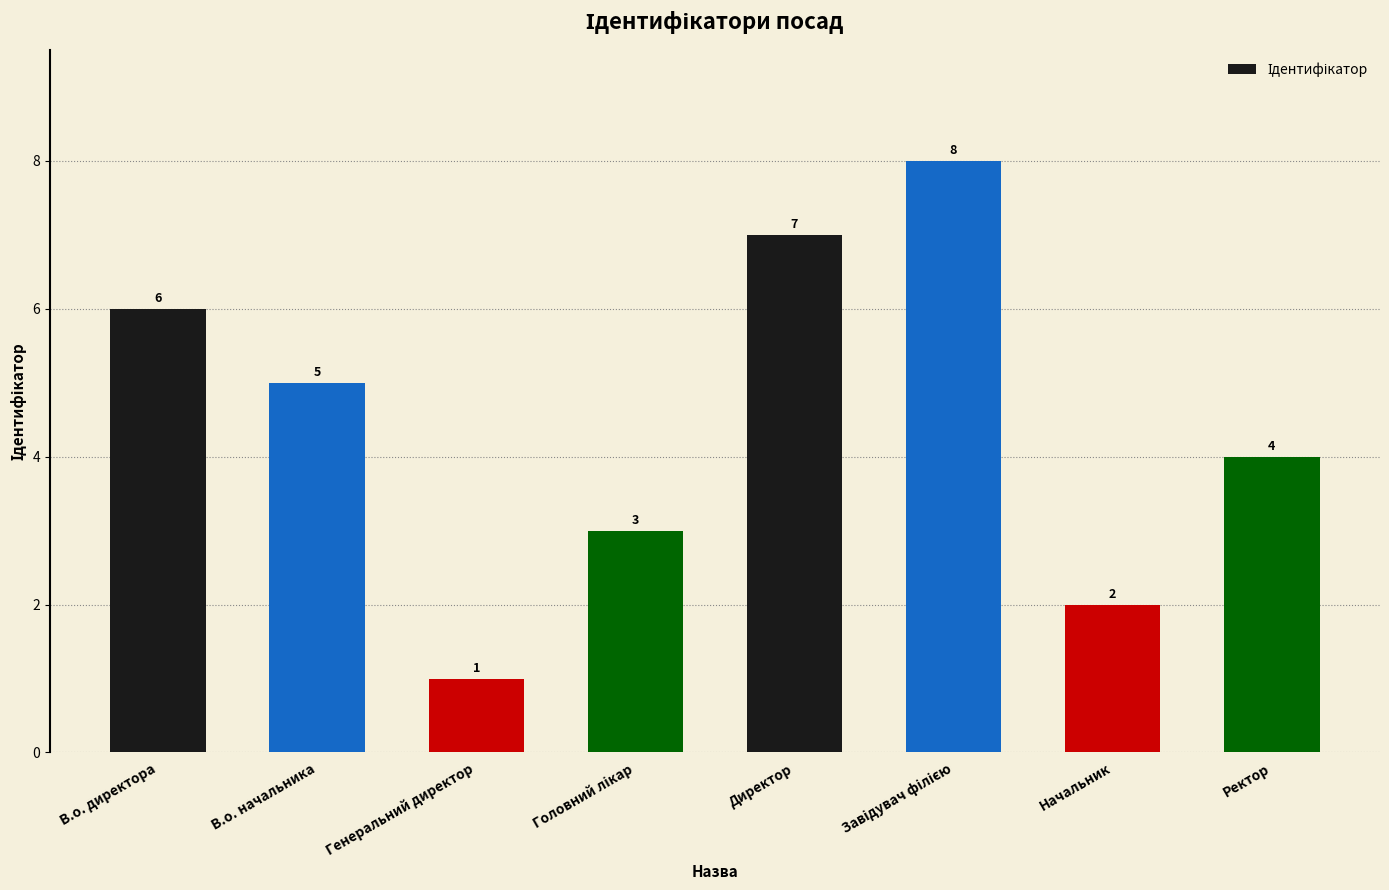

The chart shows a value of 2 at Начальник. True or false?

True